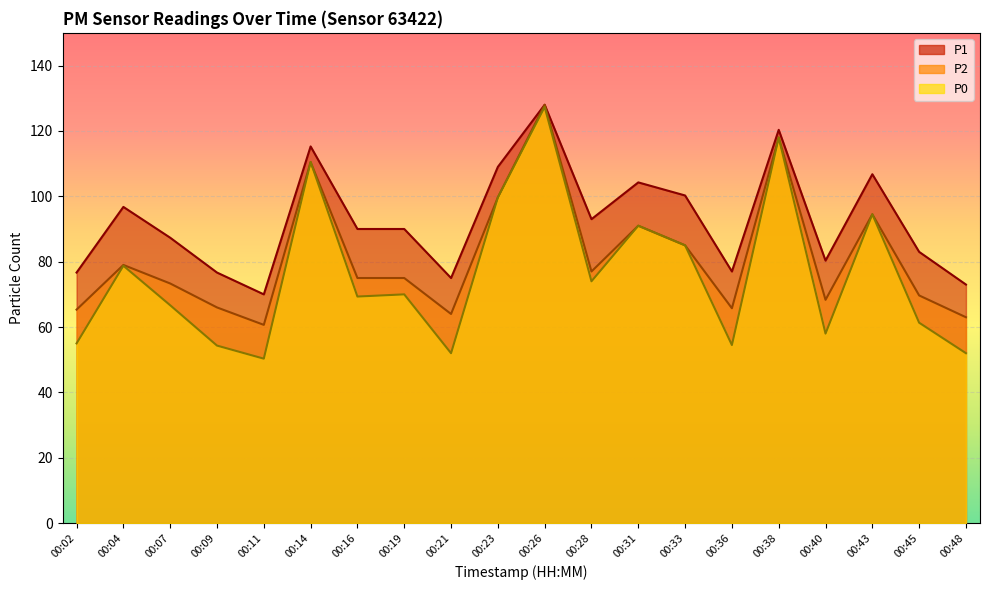

What is the maximum value shown in the chart?

128.0